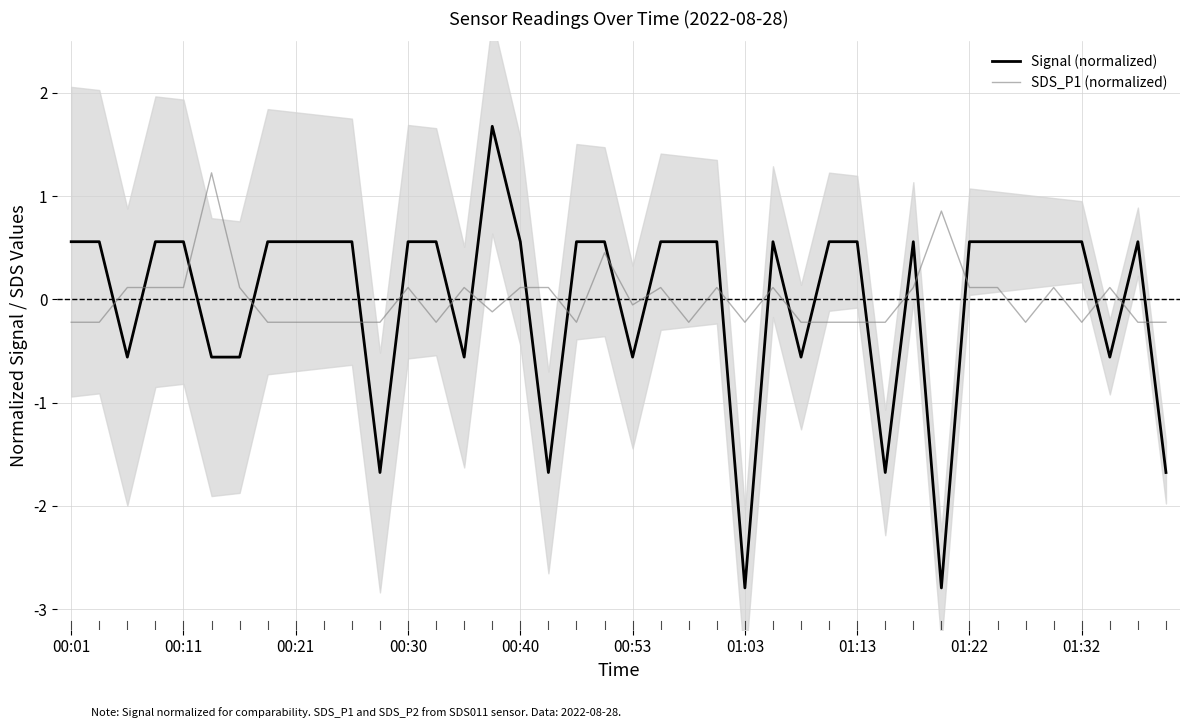

Which series ends up on top after the final intersection of Signal (normalized) and SDS_P1 (normalized)?

SDS_P1 (normalized)